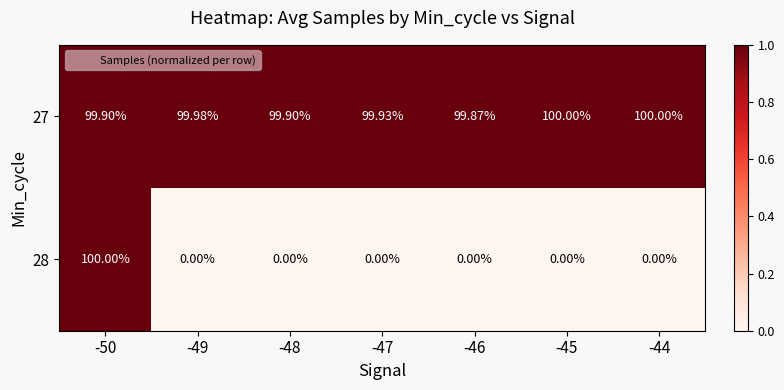

Count the number of categories in the chart.

7